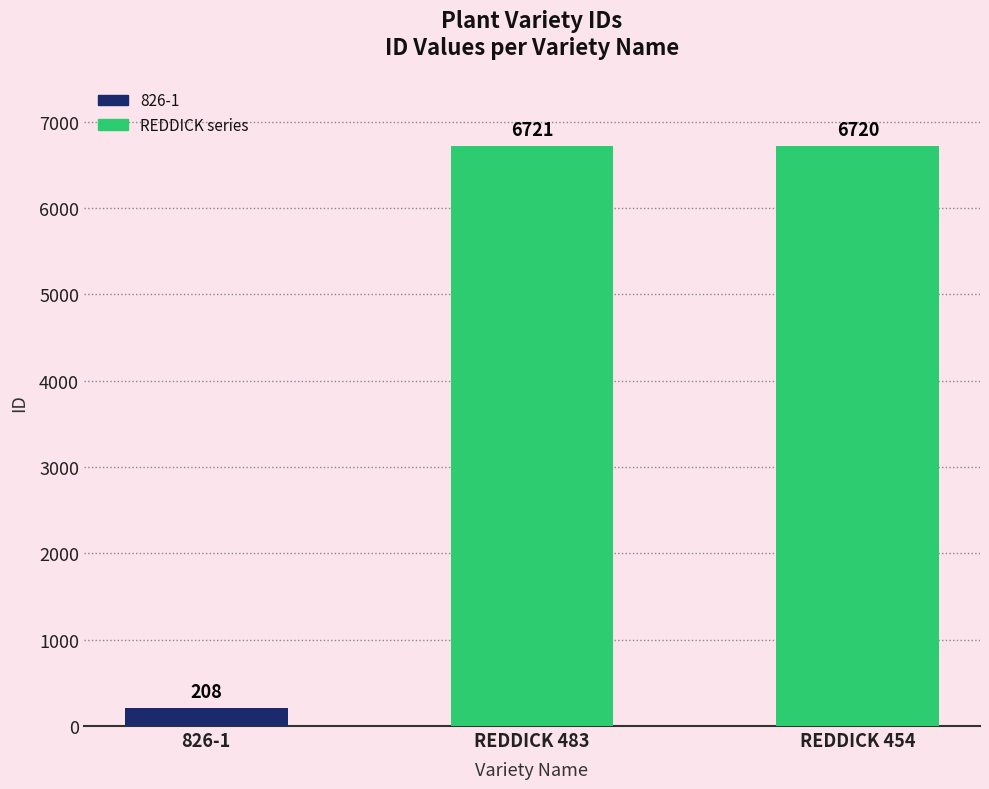

List the labels in order of value, largest first.

REDDICK 483, REDDICK 454, 826-1